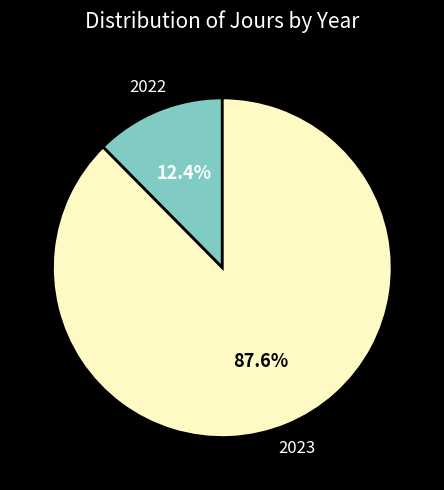

To the nearest percent, what portion does 2022 represent?

12%